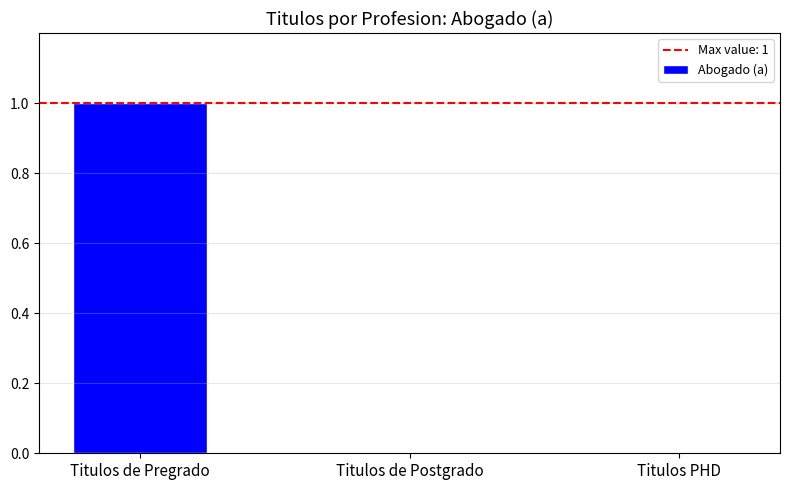

The chart shows a value of 1 at Titulos de Pregrado. True or false?

True